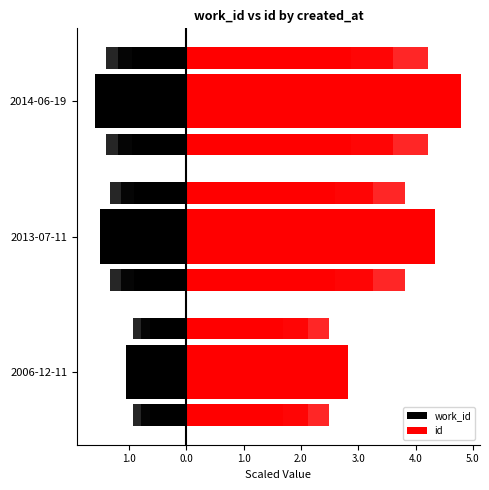

Which series changed the most between 2006-12-11 and 2013-07-11?

id